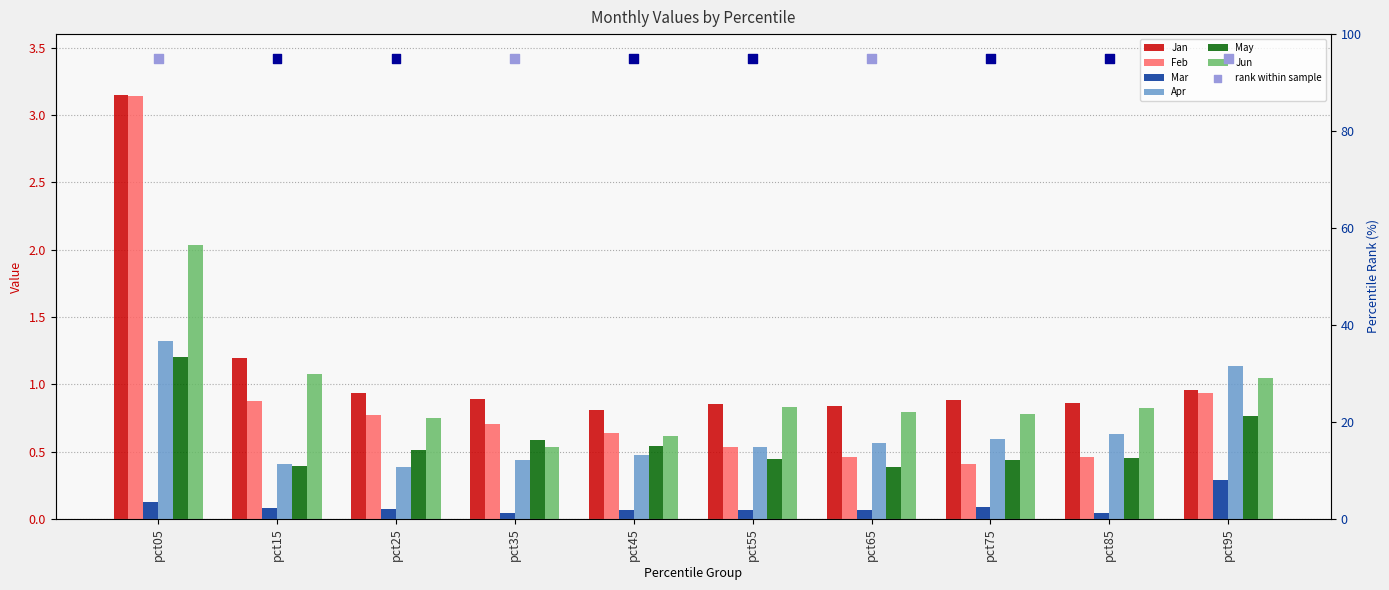

Which series has the widest spread of Y values?

Feb